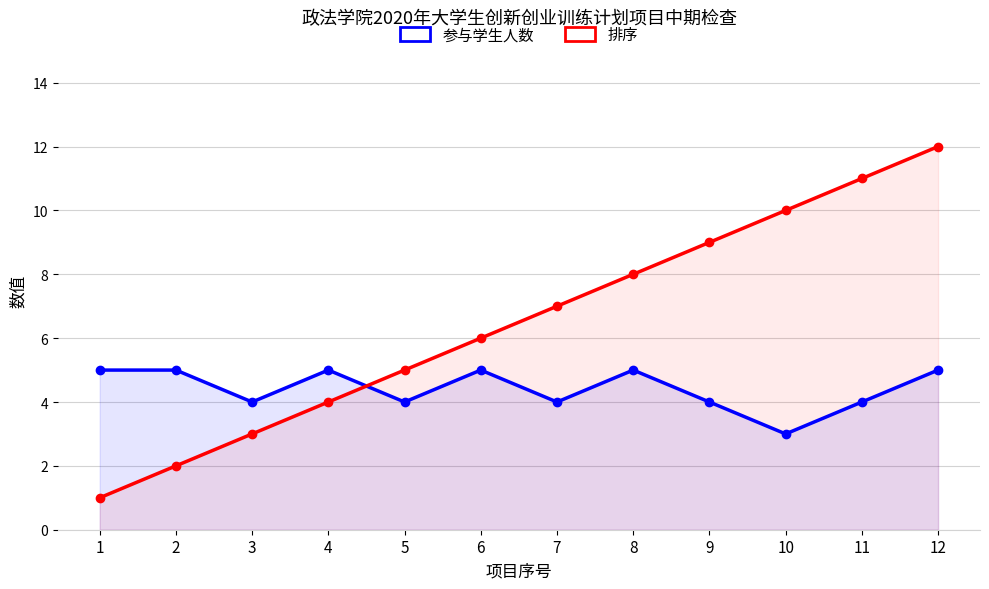

Which series has the widest spread of values?

排序